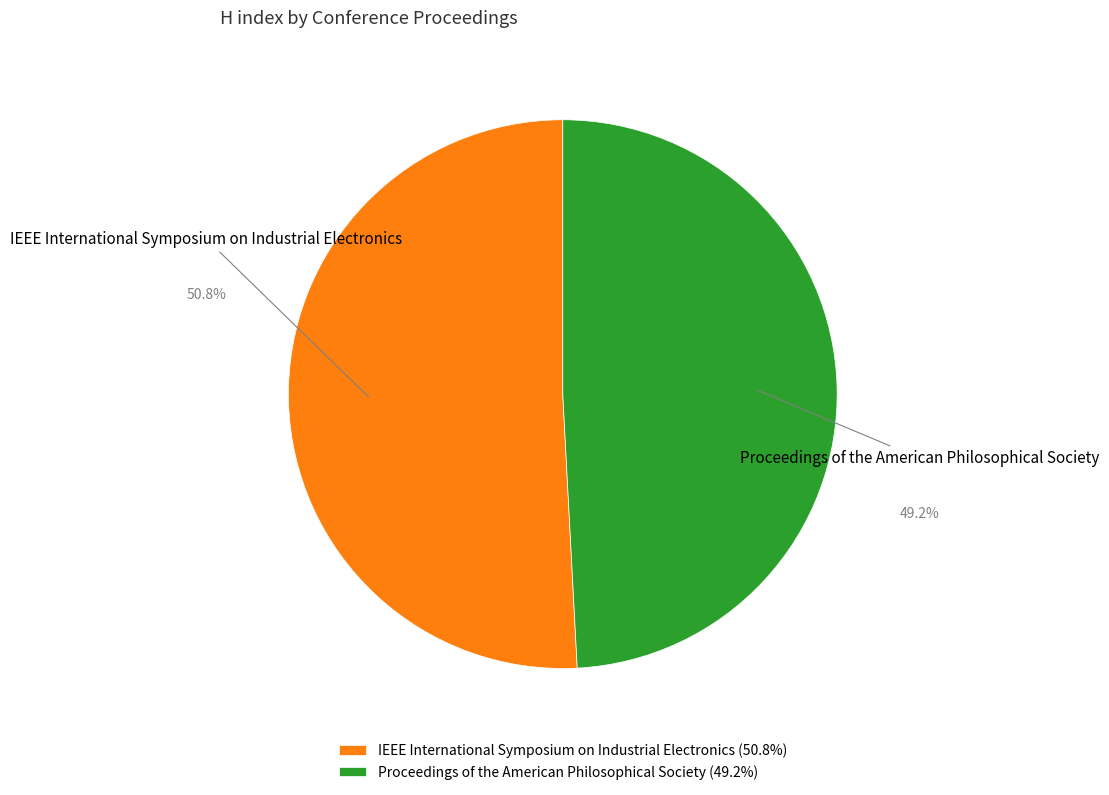

Count the number of slices in the pie.

2